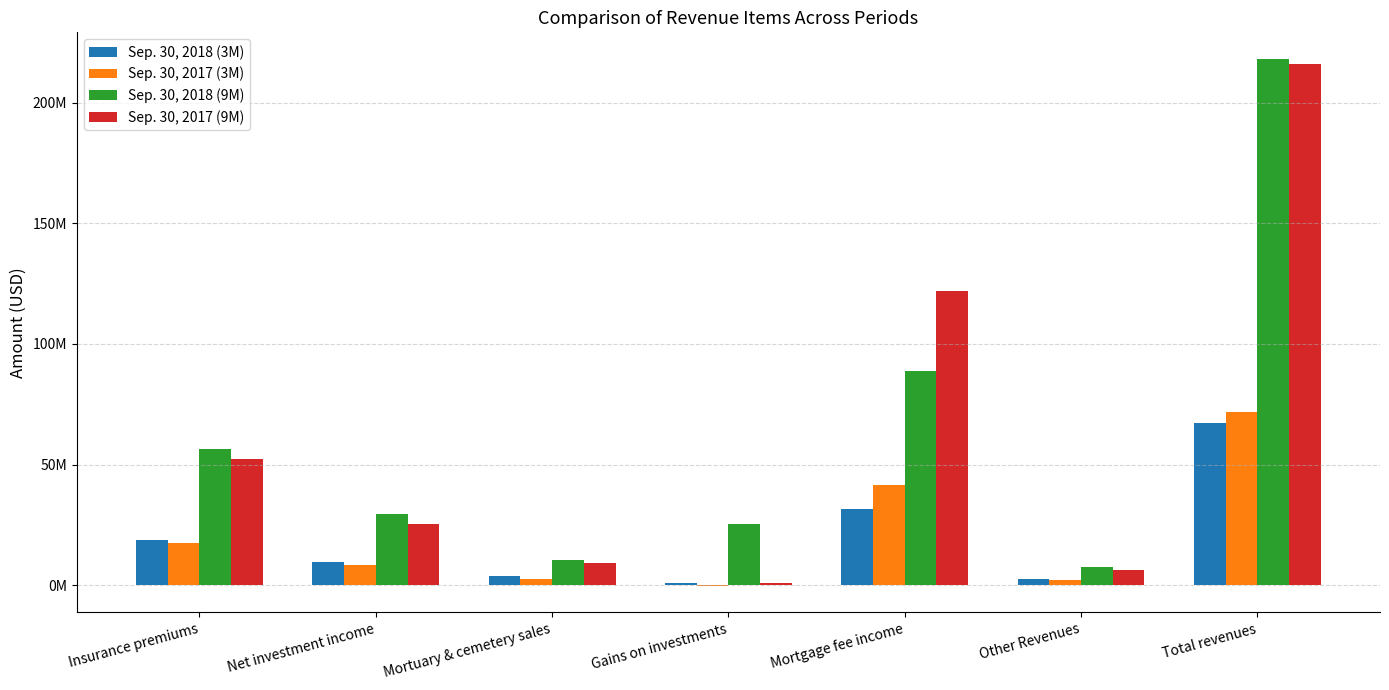

Is the value of Sep. 30, 2018 (9M) at Mortgage fee income greater than the value of Sep. 30, 2017 (9M) at Net investment income?

Yes